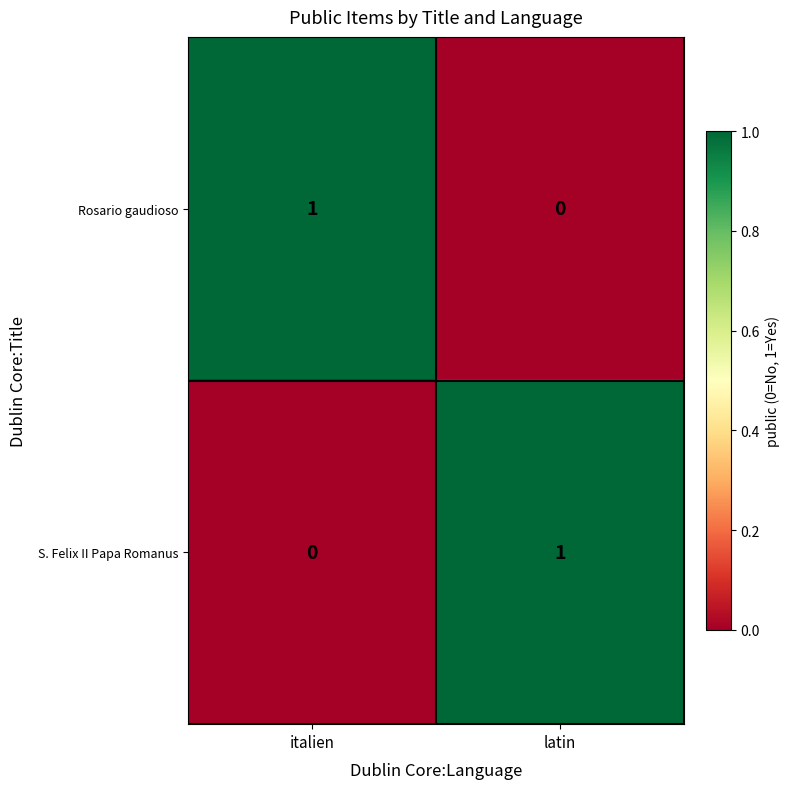

Rank the categories by Rosario gaudioso value from highest to lowest.

italien, latin